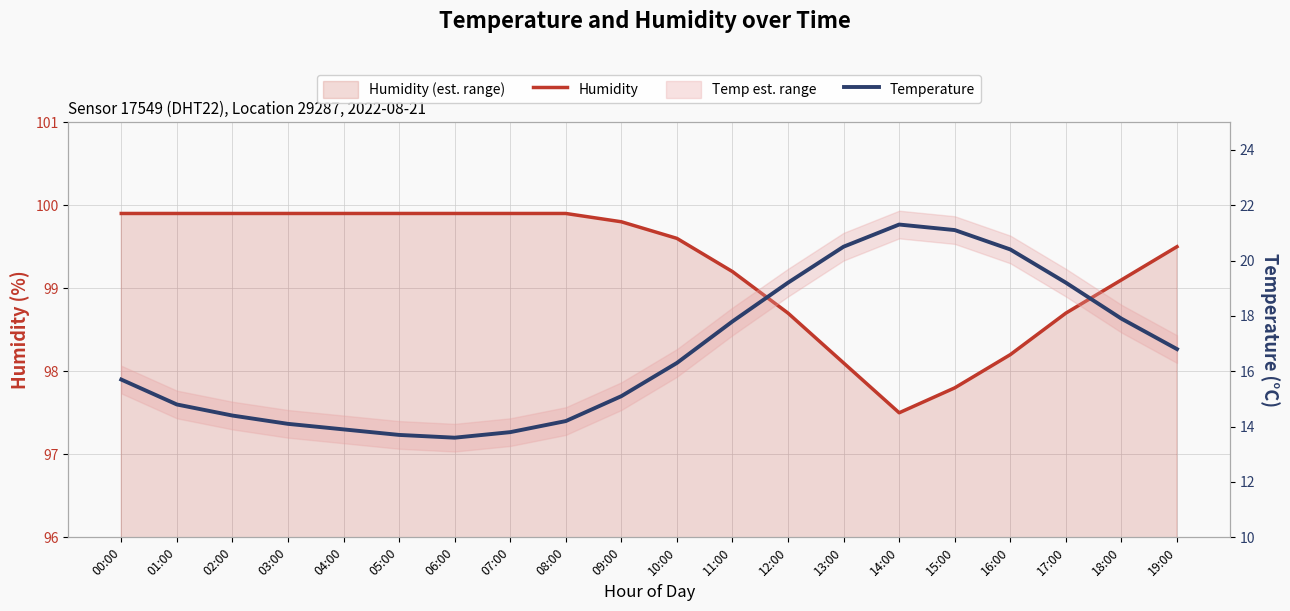

What is the sum of all Humidity values?

1985.3